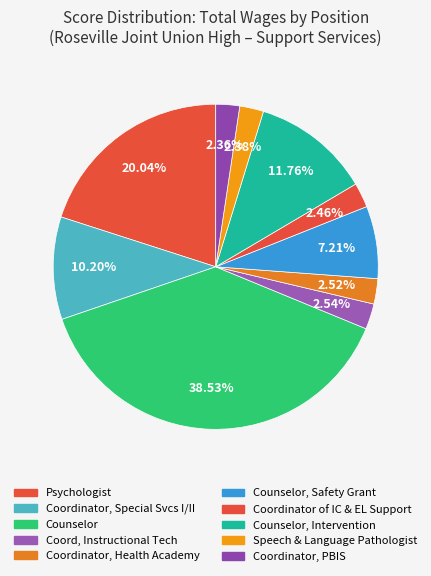

How many segments does this pie chart have?

10